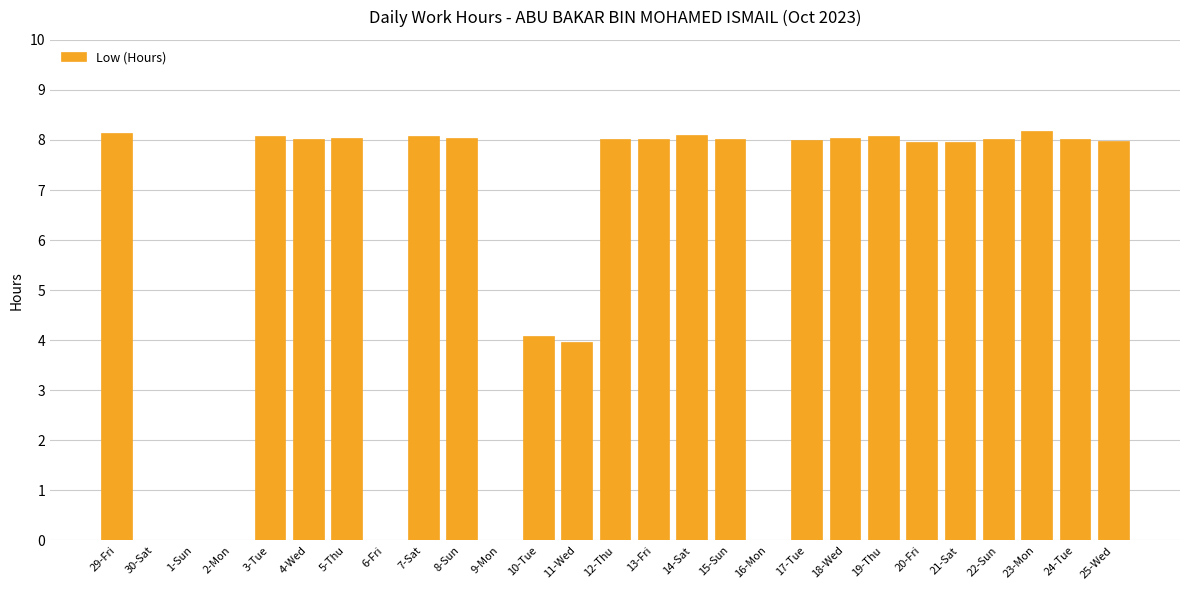

What is the greatest value displayed?

8.2